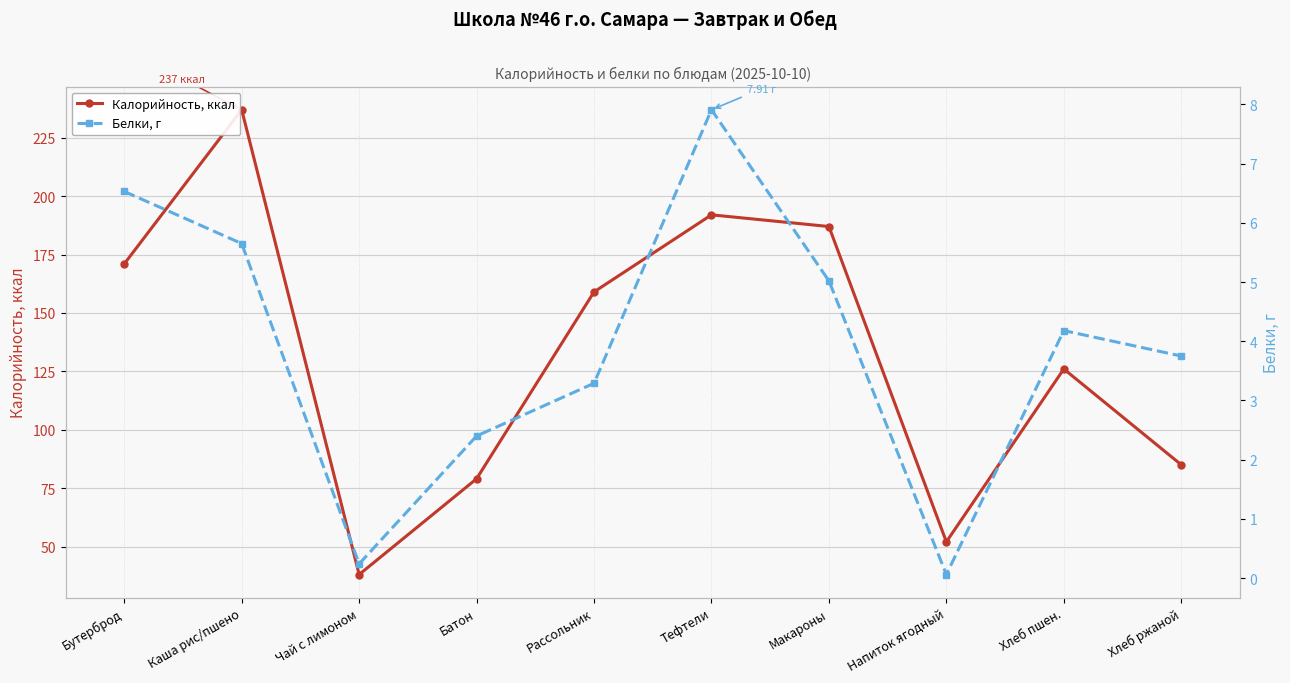

Is it true that Калорийность, ккал equals 159.0 at Рассольник?

True